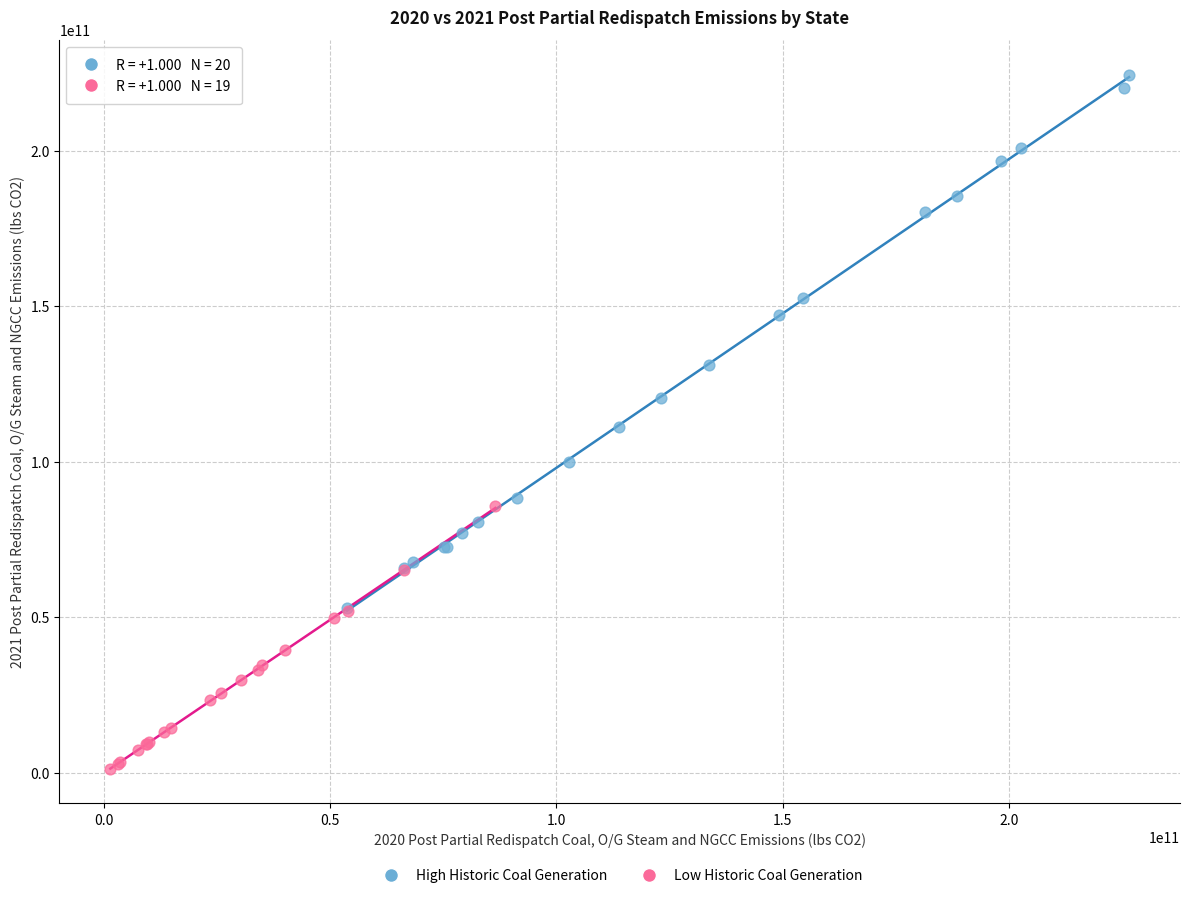

Which series reaches the maximum Y coordinate?

High Historic Coal Generation